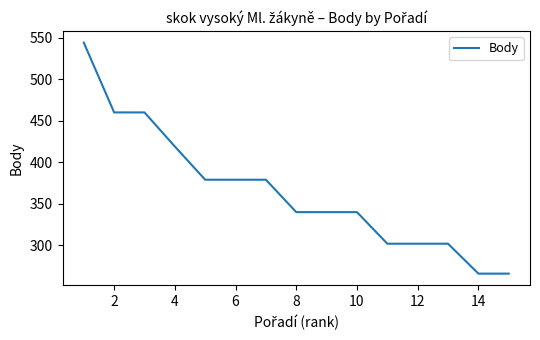

What is the sum of all values?

5478